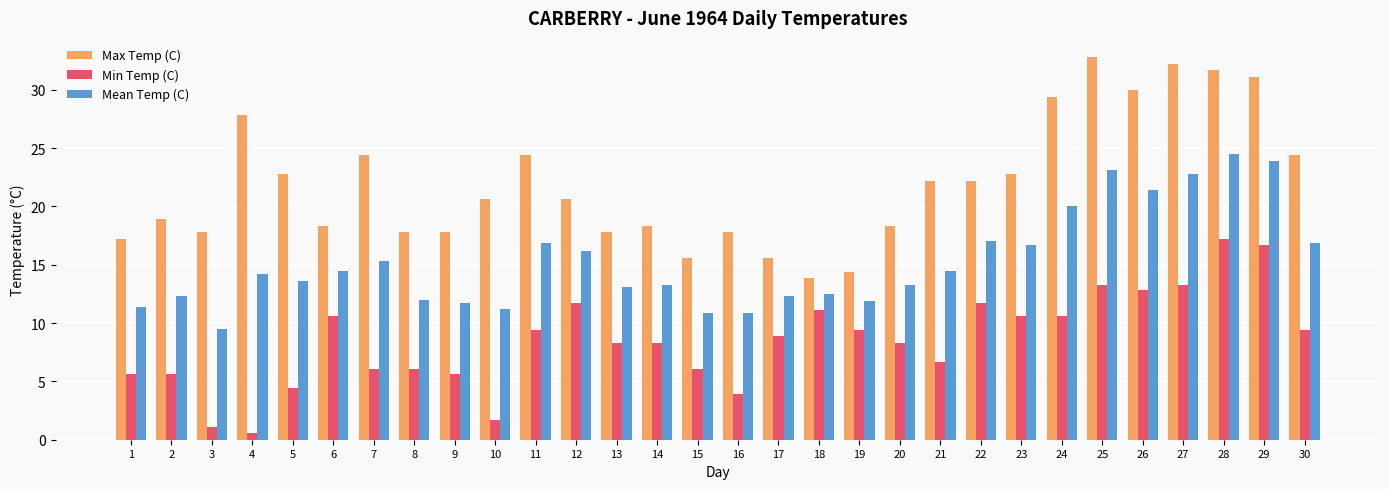

What is the difference between the Min Temp (C) values at 29 and 21?

10.0